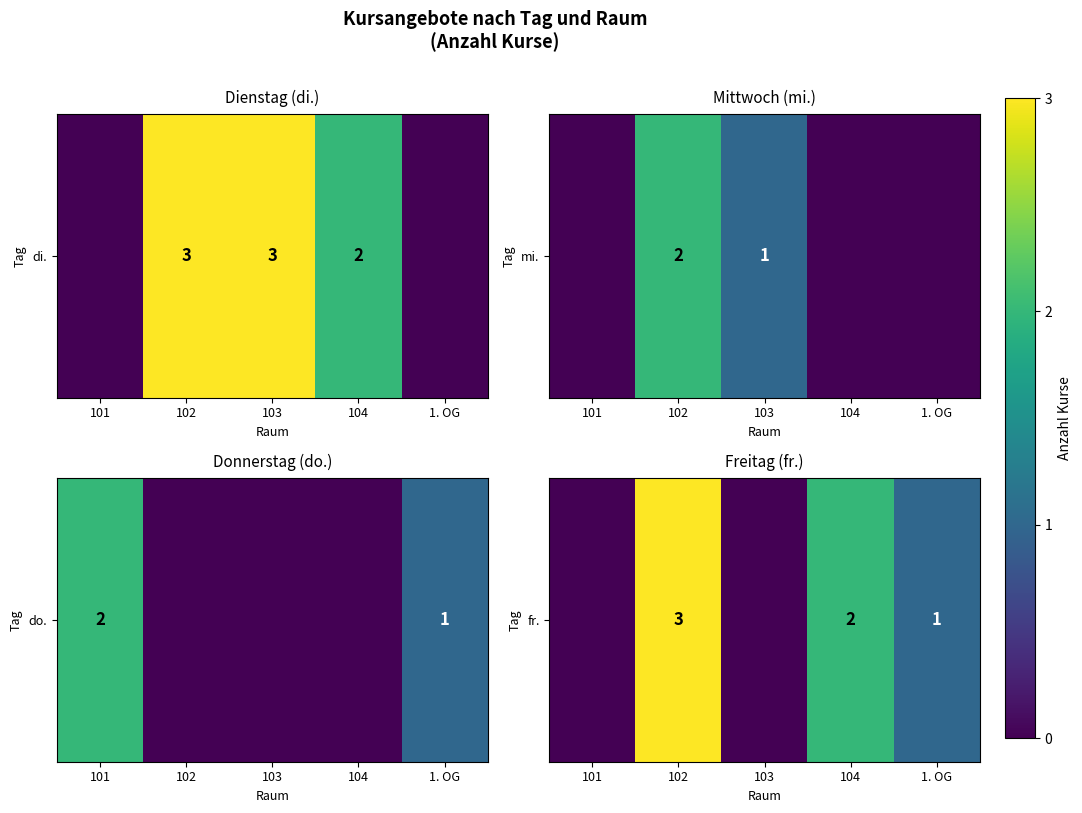

Between 104 and 102, which is larger?

102